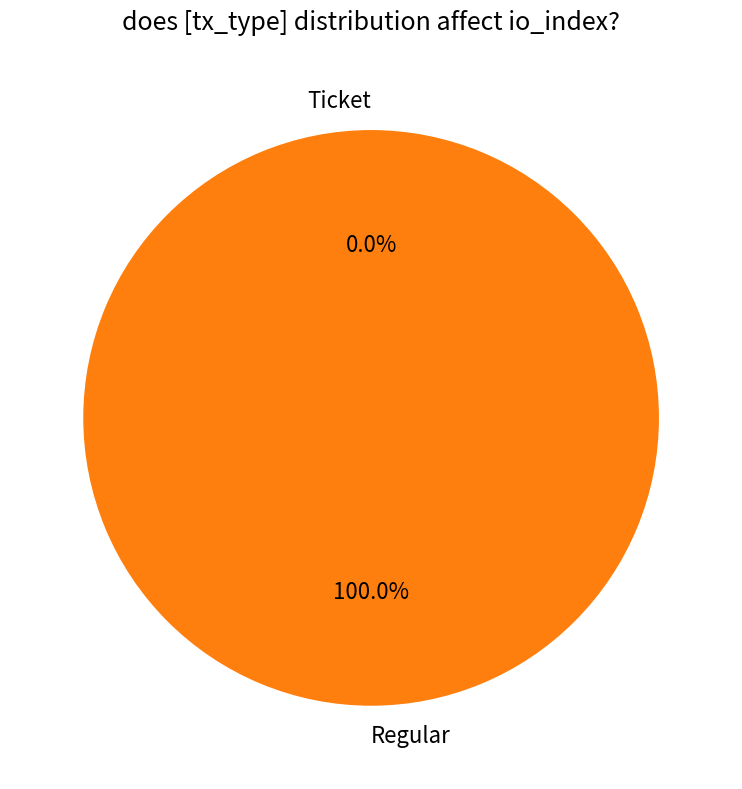

How many segments does this pie chart have?

2